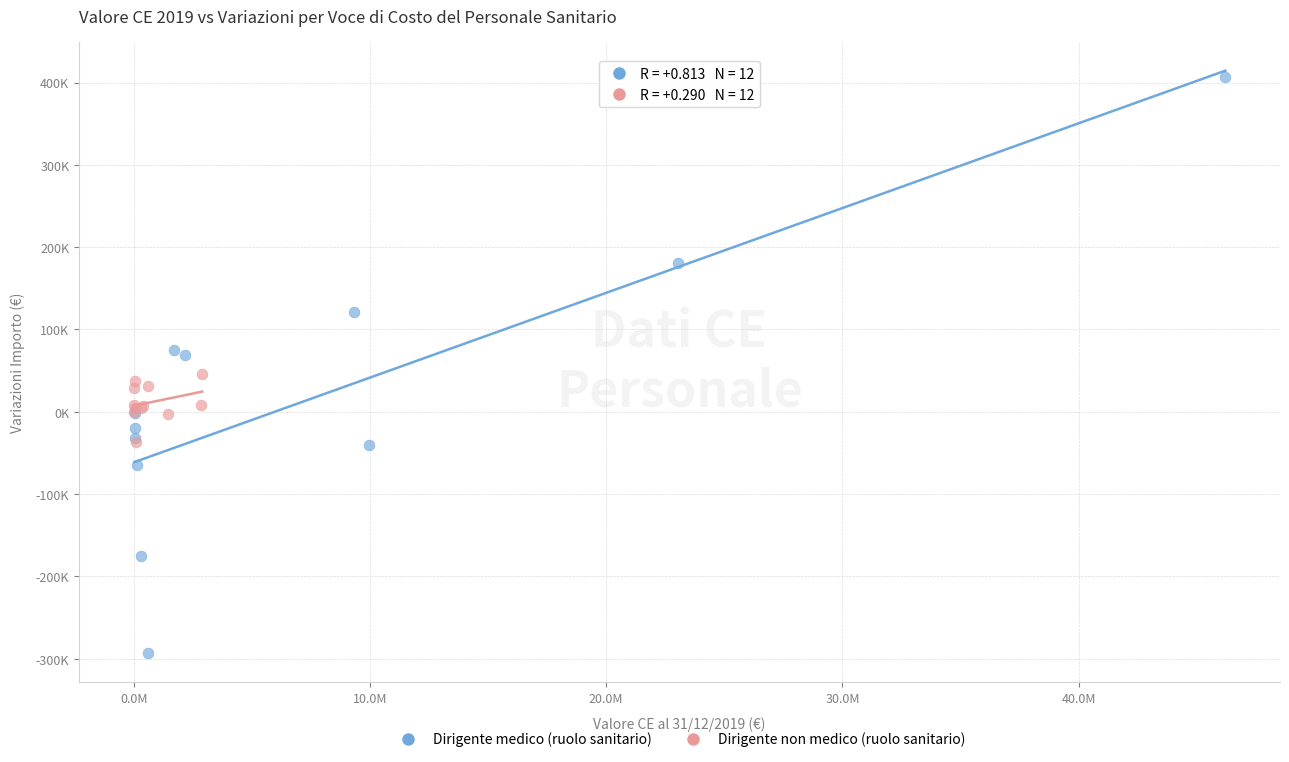

Which series contains the highest Y value?

Dirigente medico (ruolo sanitario)